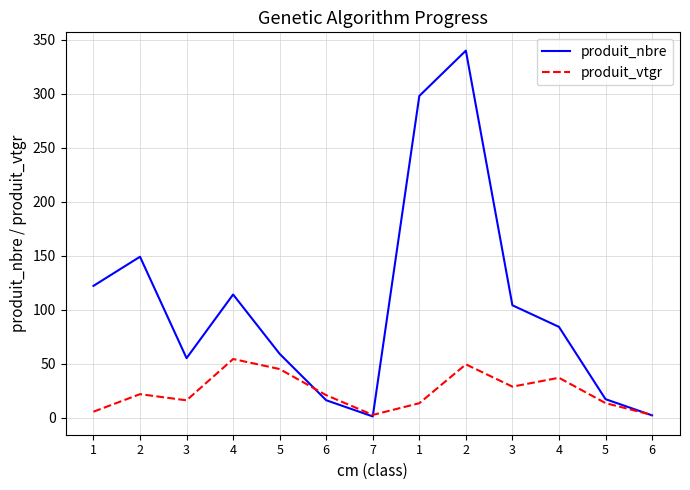

How many intersections are there between produit_vtgr and produit_nbre?

3